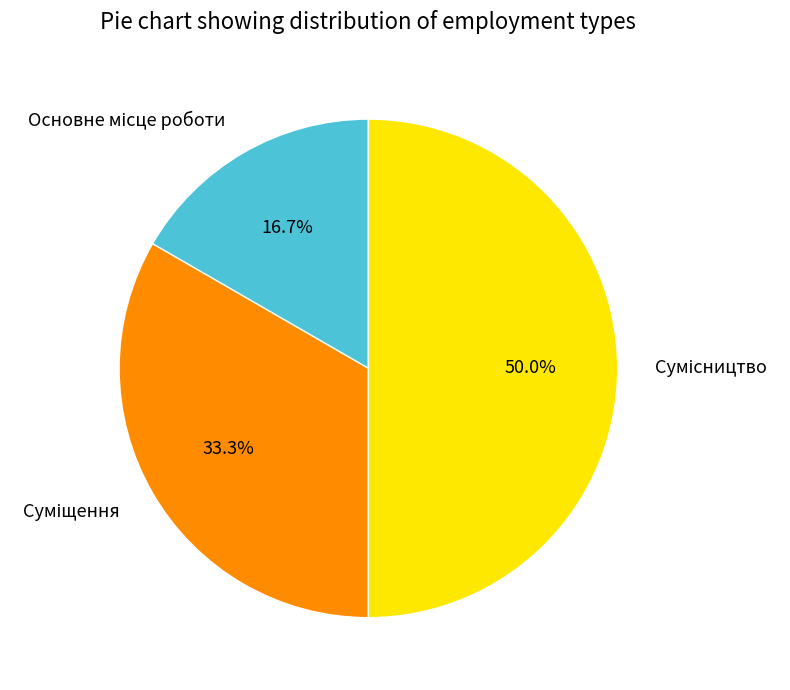

Is there any slice that represents more than half of the pie?

No